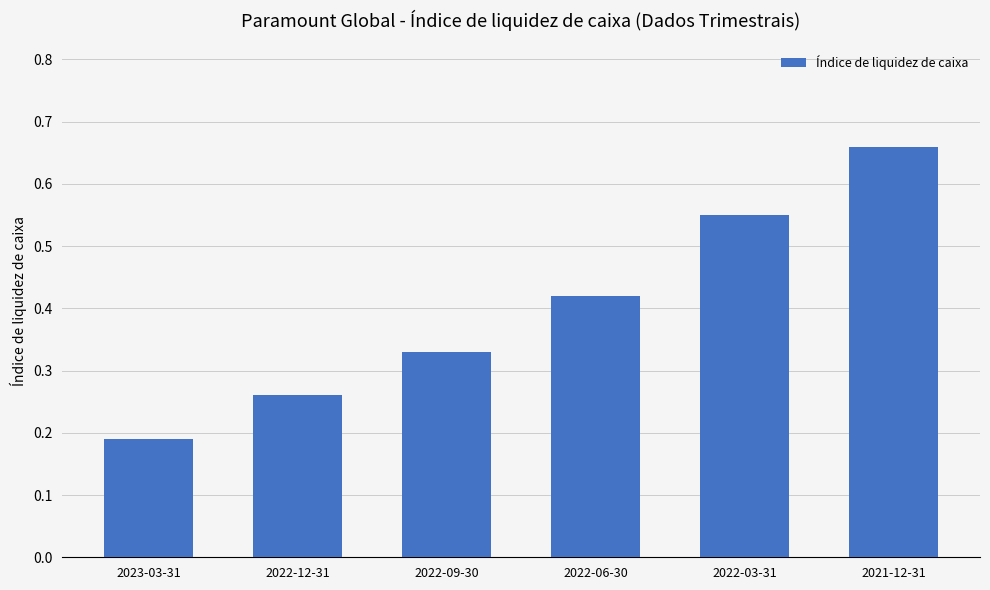

How many values are between 0 and 1?

6